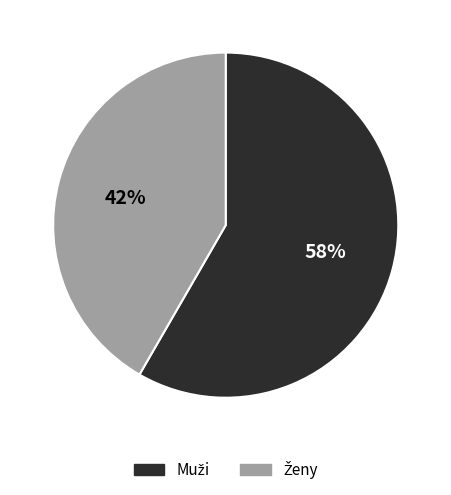

To the nearest percent, what is the average slice percentage?

50%